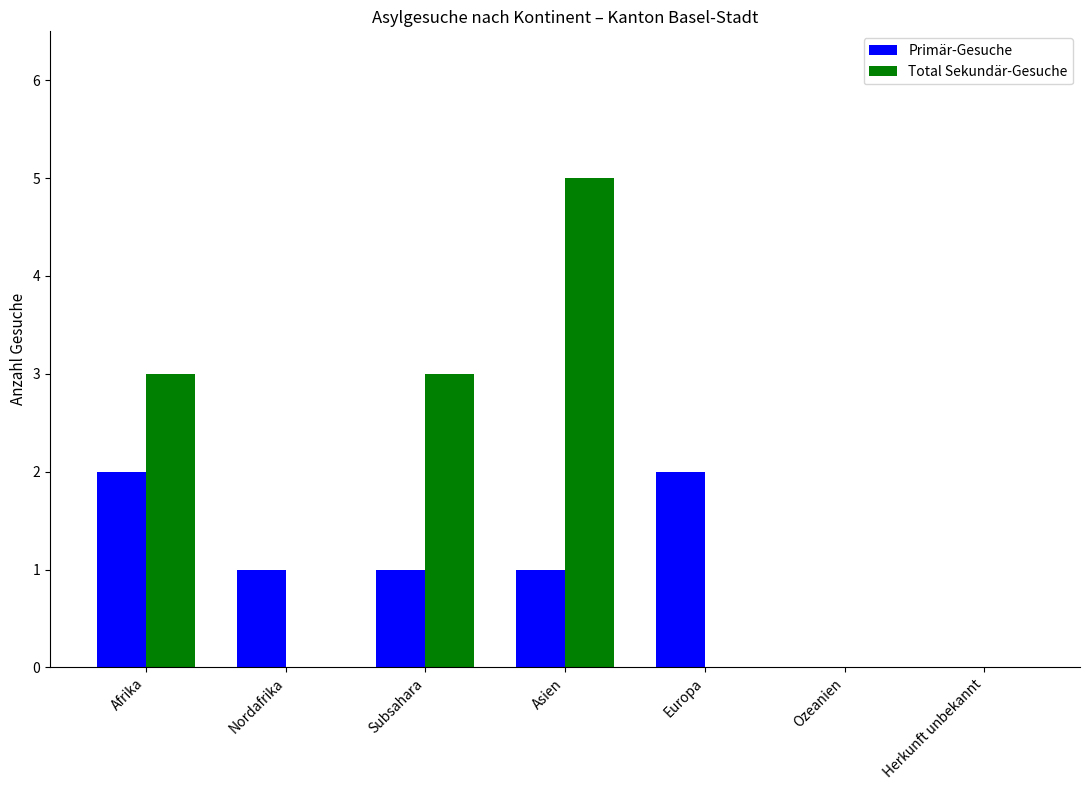

What is the sum of the Primär-Gesuche values at Afrika and Subsahara?

3